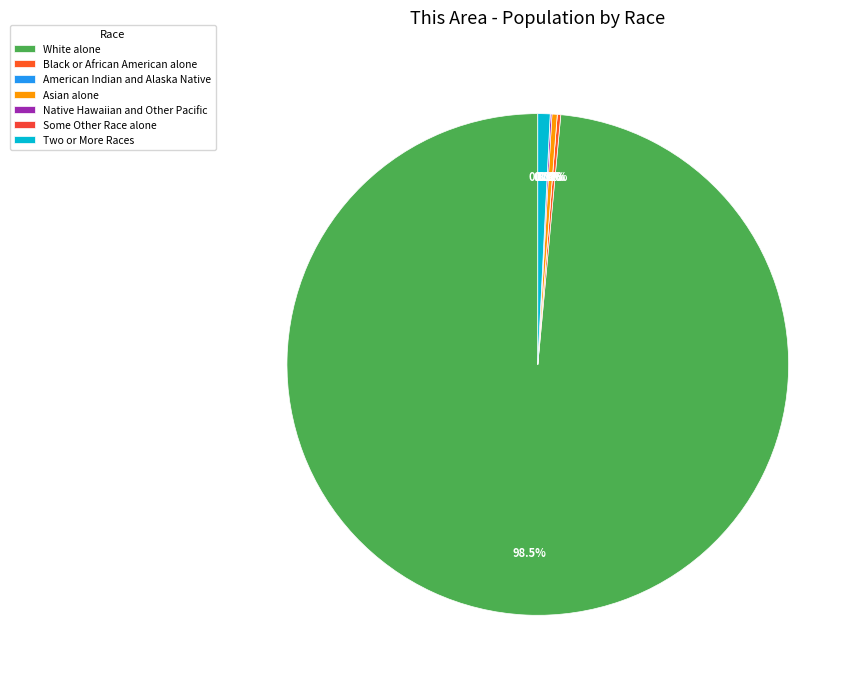

How many slices are in this pie chart?

7